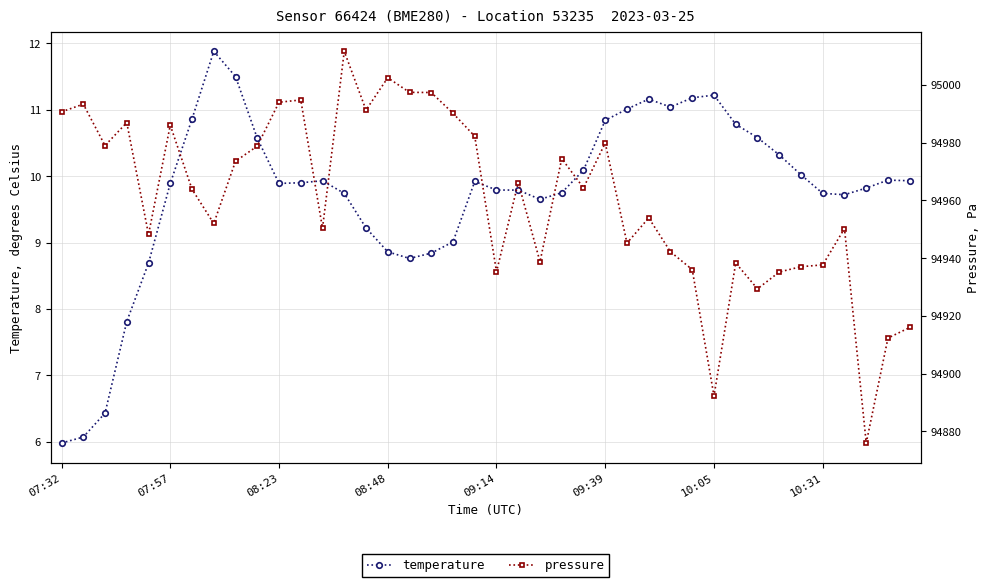

What is the difference between the highest and lowest values at 16?

94988.7